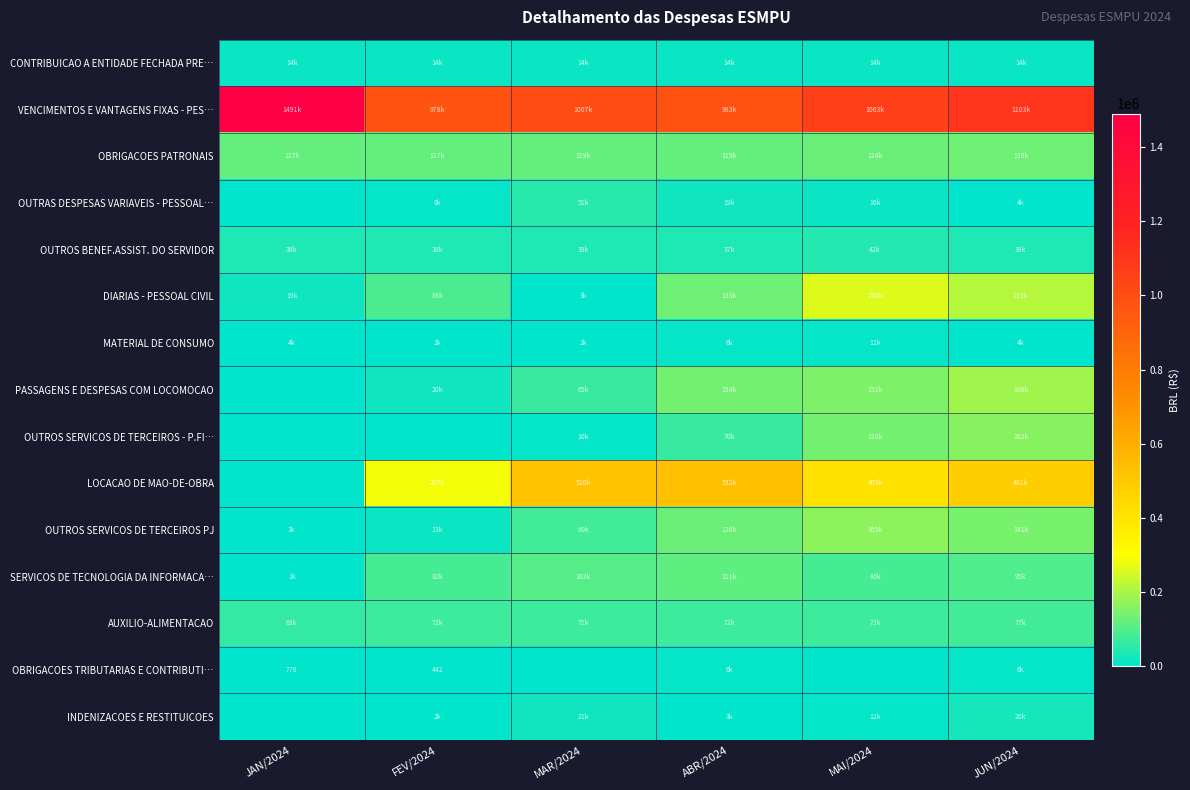

How many values in the OUTROS SERVICOS DE TERCEIROS PJ series are below 125751?

3